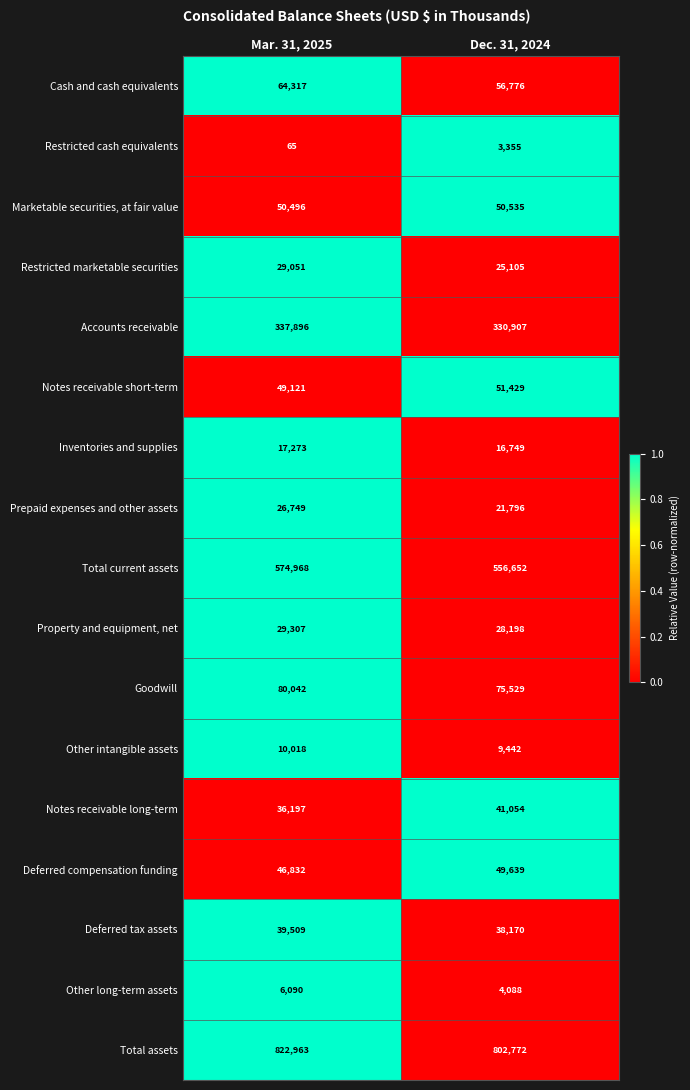

What is the average value of the Deferred compensation funding series?

48236